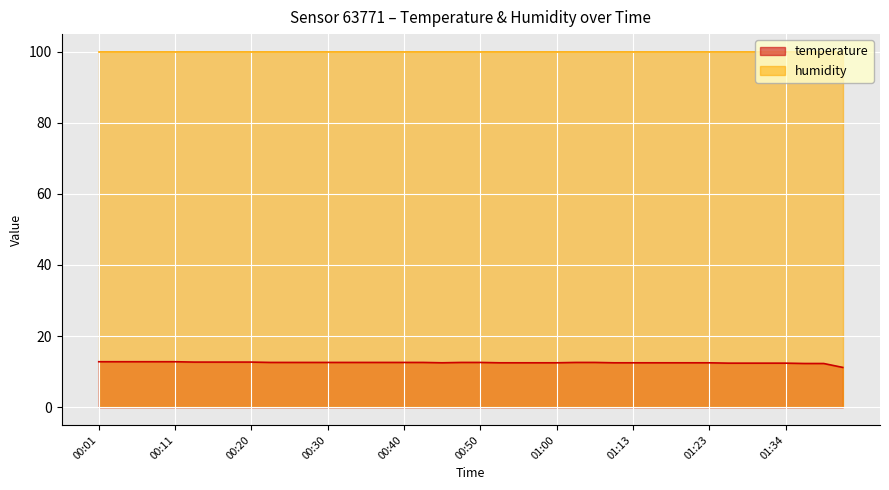

Does the chart display data point markers on the line(s)?

No